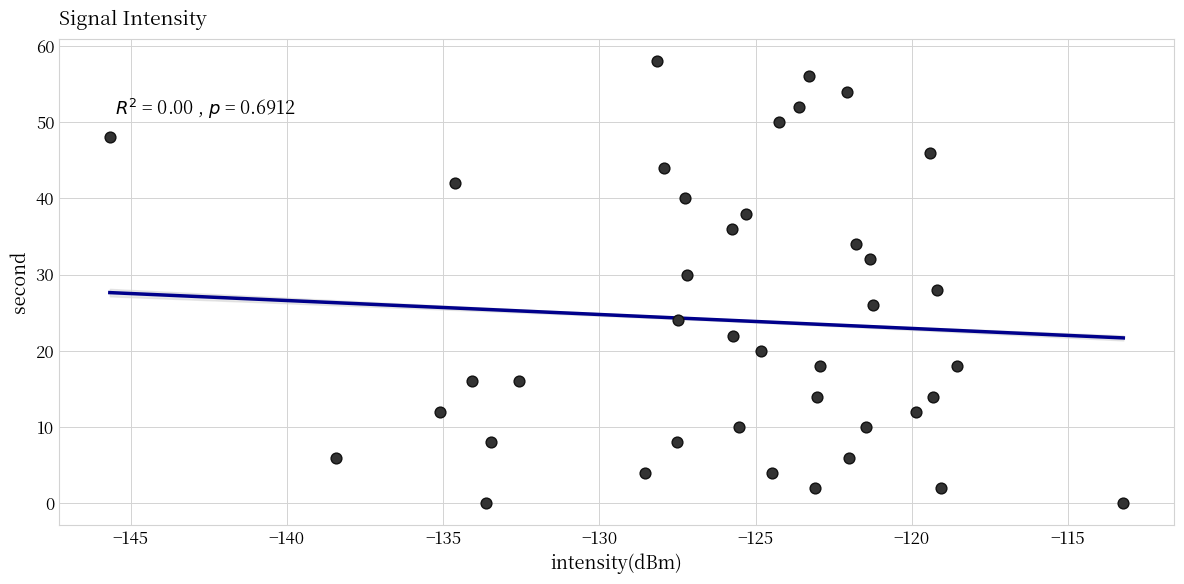

What is the range of Y values (max minus min)?

58